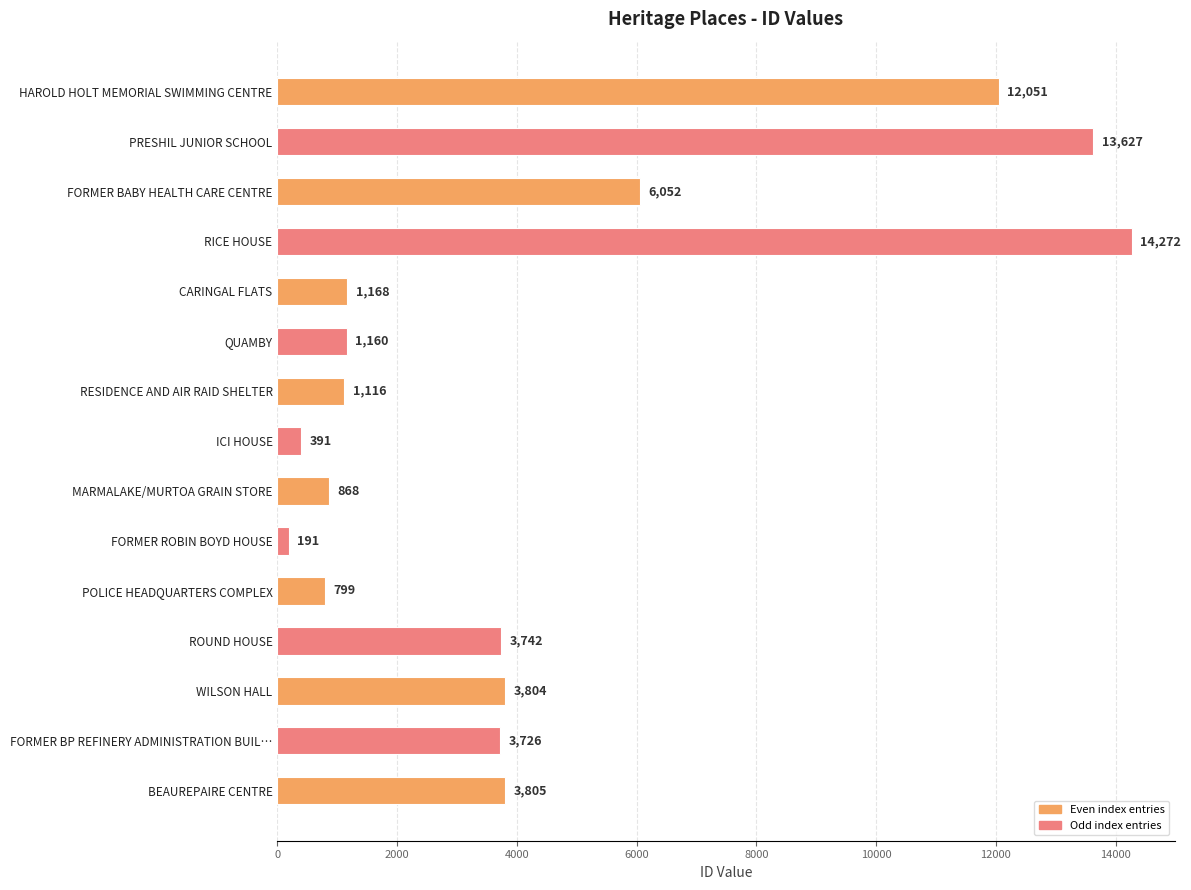

List the labels in order of value, smallest first.

FORMER ROBIN BOYD HOUSE, ICI HOUSE, POLICE HEADQUARTERS COMPLEX, MARMALAKE/MURTOA GRAIN STORE, RESIDENCE AND AIR RAID SHELTER, QUAMBY, CARINGAL FLATS, FORMER BP REFINERY ADMINISTRATION BUIL…, ROUND HOUSE, WILSON HALL, BEAUREPAIRE CENTRE, FORMER BABY HEALTH CARE CENTRE, HAROLD HOLT MEMORIAL SWIMMING CENTRE, PRESHIL JUNIOR SCHOOL, RICE HOUSE